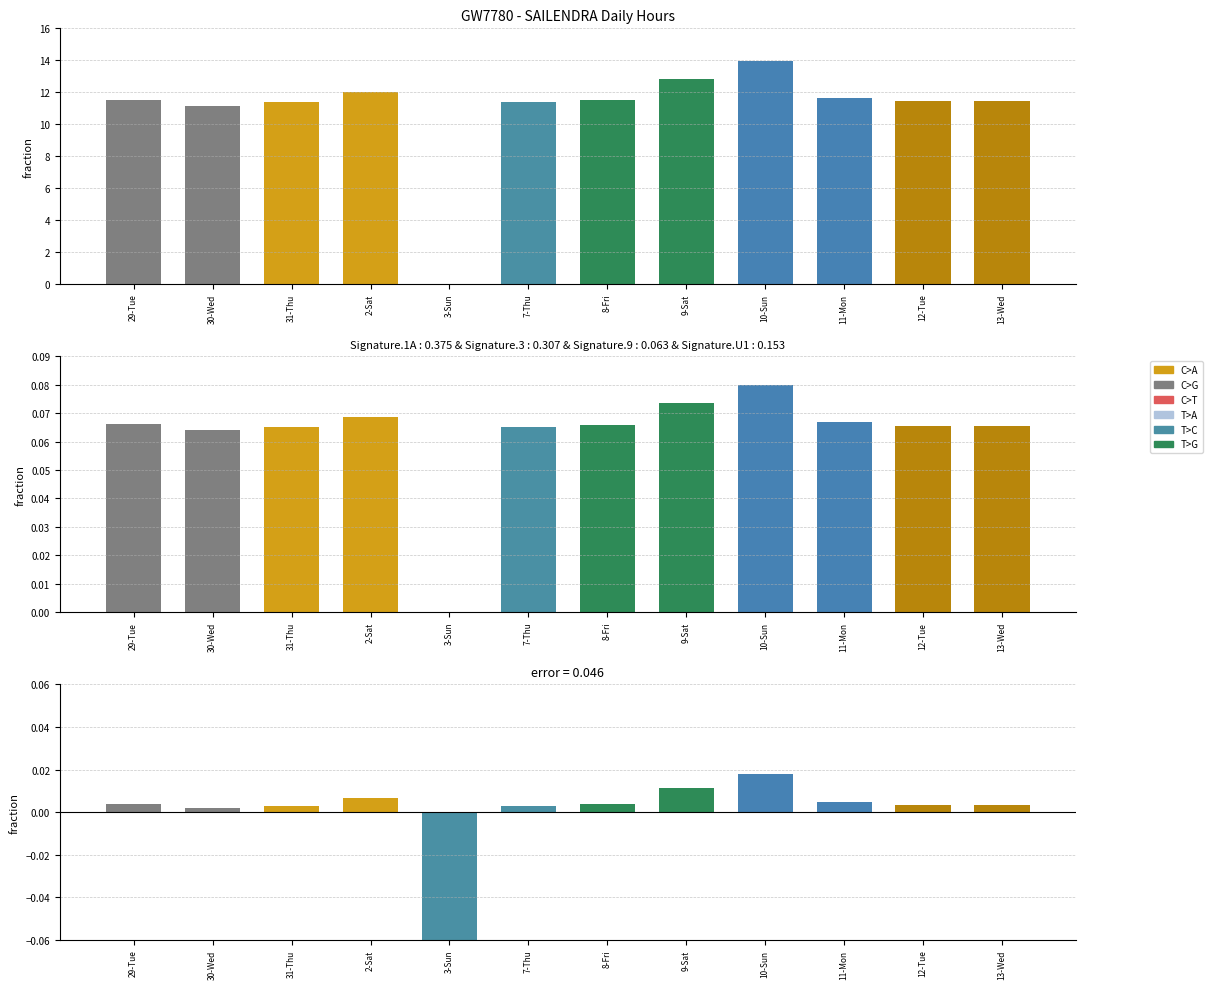

How many categories are shown in the chart?

12